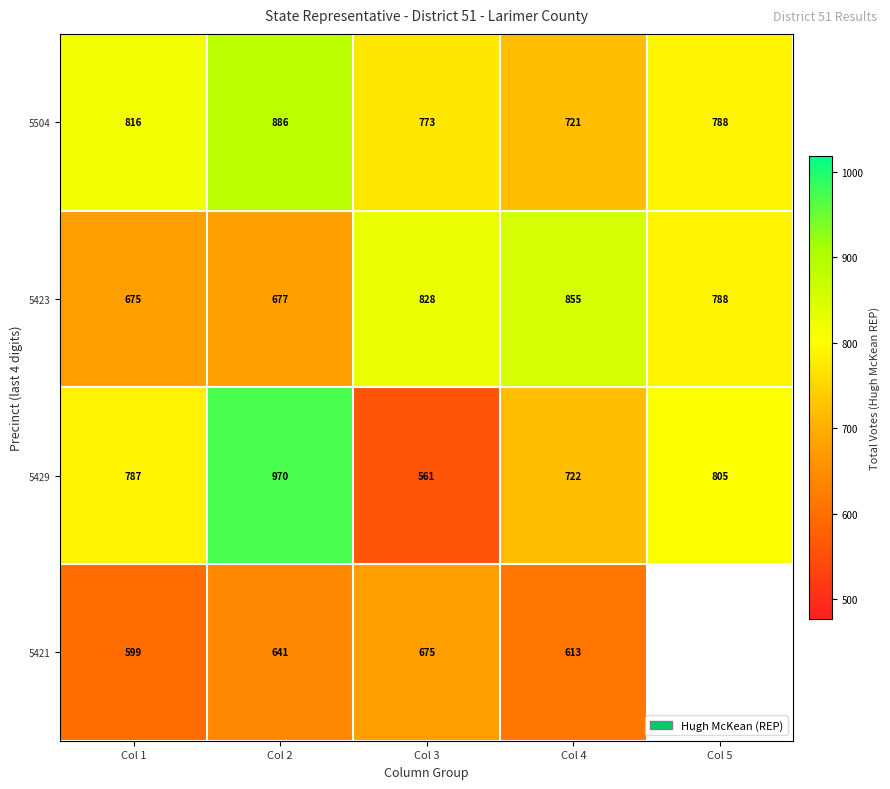

Read the 5429 value at Col 3, to the nearest 5.

560